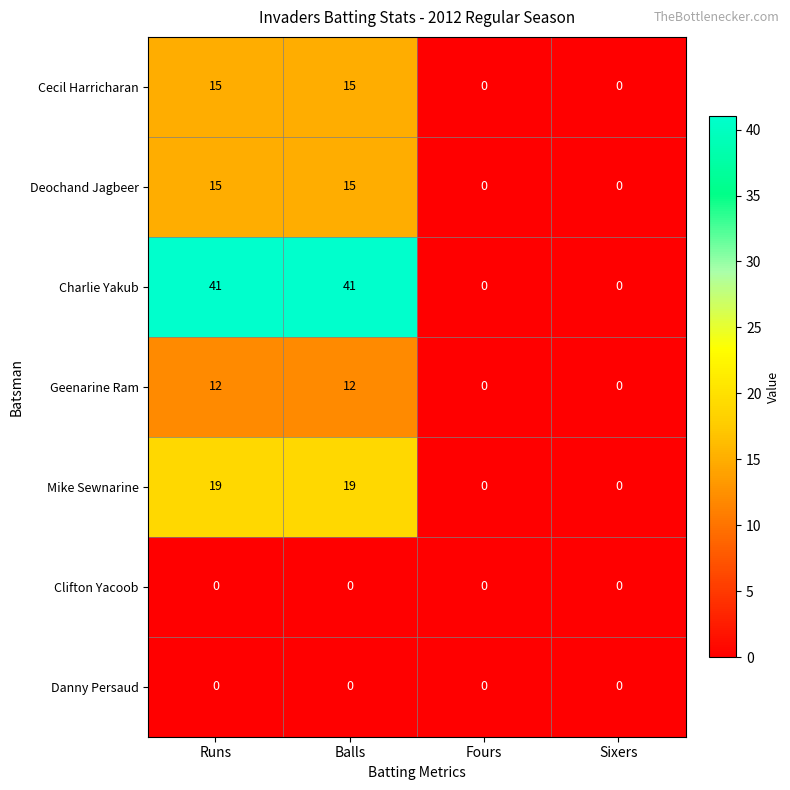

Reading left to right, list all the values displayed in this chart.

Cecil Harricharan: Runs=15	Balls=15	Fours=0	Sixers=0
Deochand Jagbeer: Runs=15	Balls=15	Fours=0	Sixers=0
Charlie Yakub: Runs=41	Balls=41	Fours=0	Sixers=0
Geenarine Ram: Runs=12	Balls=12	Fours=0	Sixers=0
Mike Sewnarine: Runs=19	Balls=19	Fours=0	Sixers=0
Clifton Yacoob: Runs=0	Balls=0	Fours=0	Sixers=0
Danny Persaud: Runs=0	Balls=0	Fours=0	Sixers=0